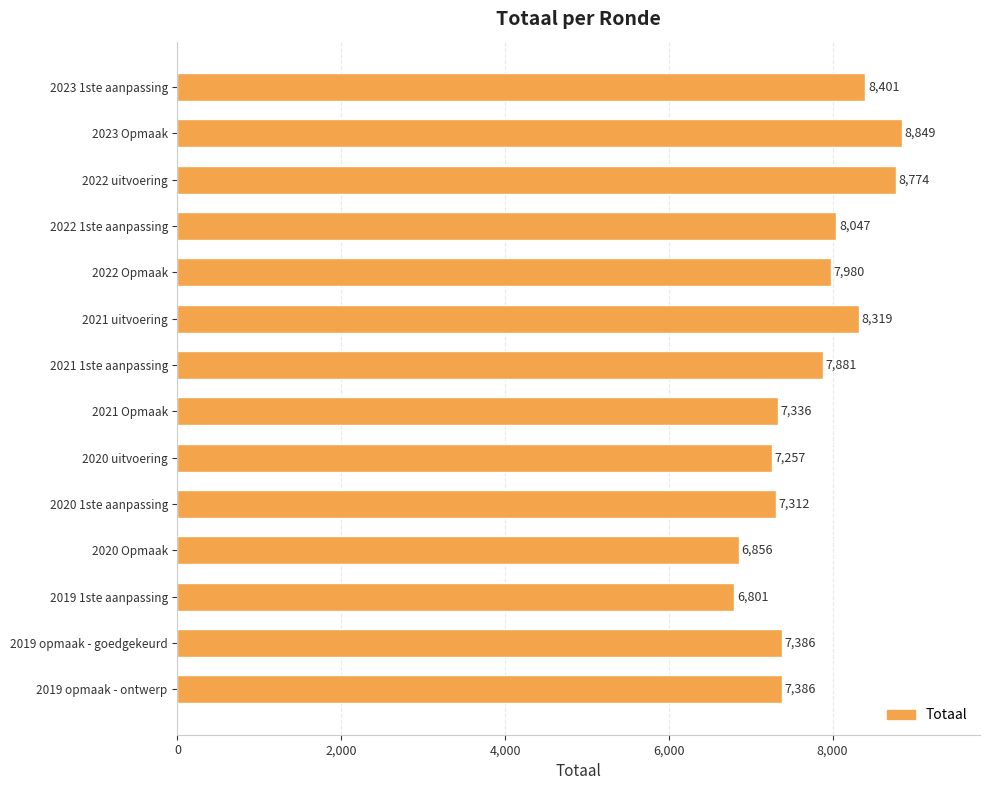

Count the number of data series in this chart.

1